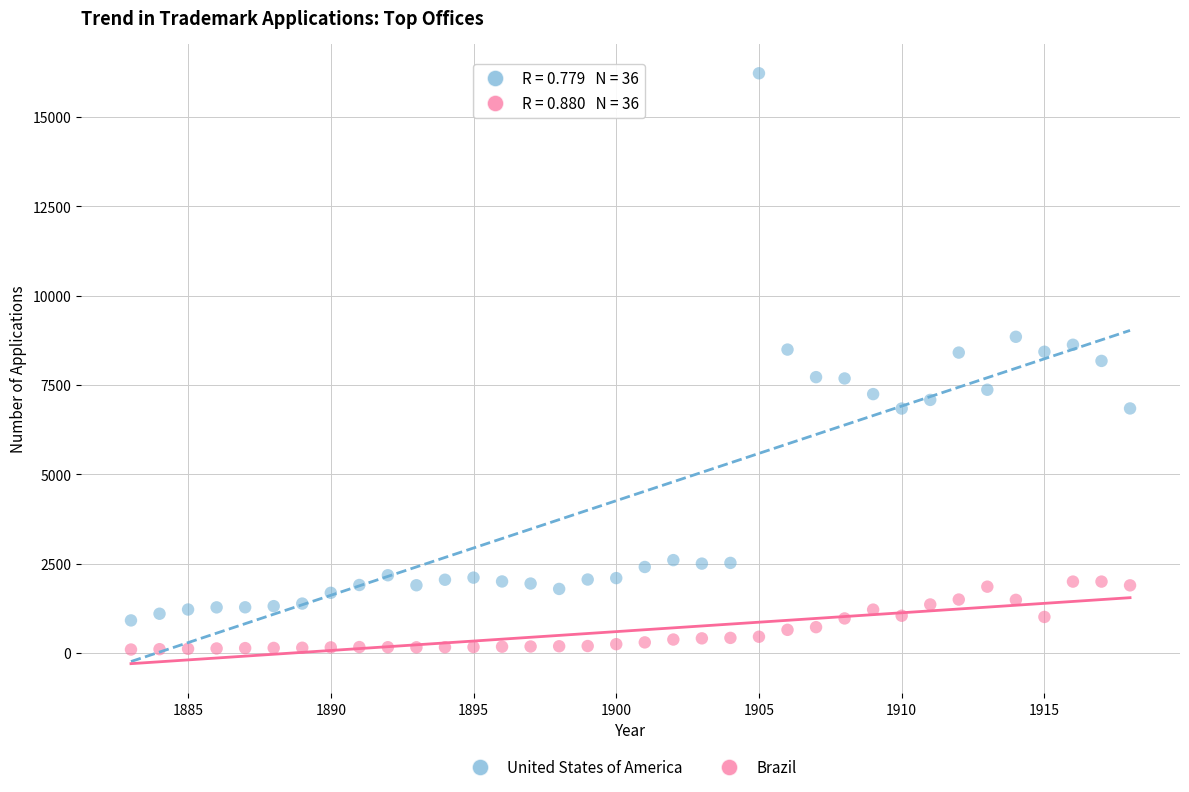

Which series contains the lowest Y value?

Brazil